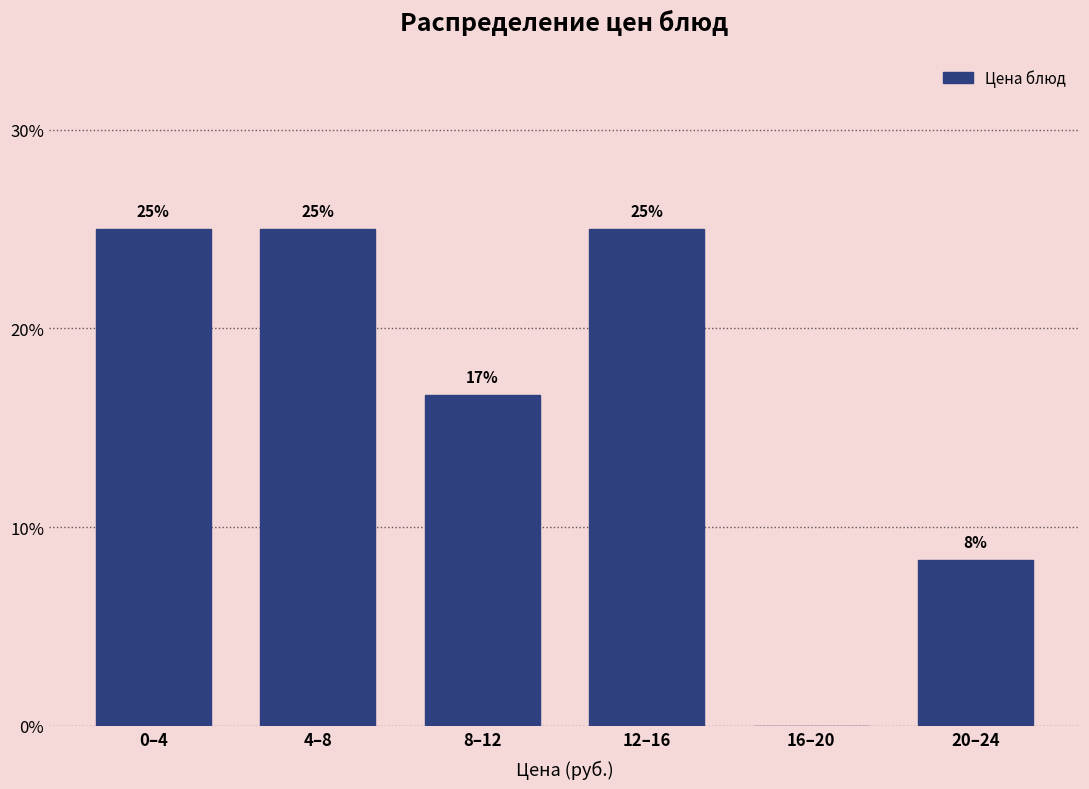

What is the greatest value displayed?

25.0